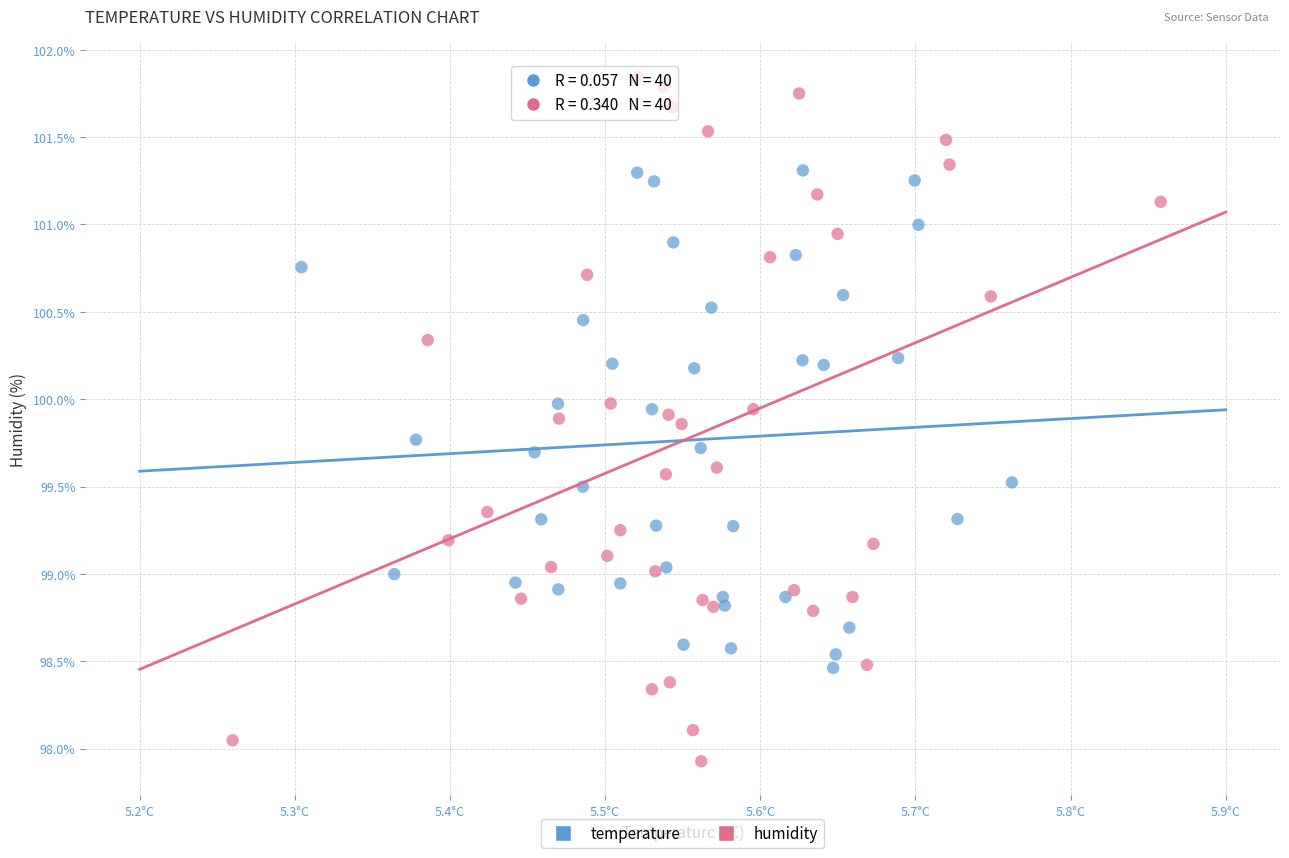

Which series contains the lowest Y value?

humidity